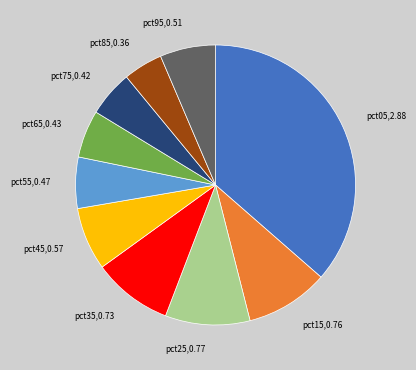

Combined, do pct95 and pct65 account for over 50%?

No